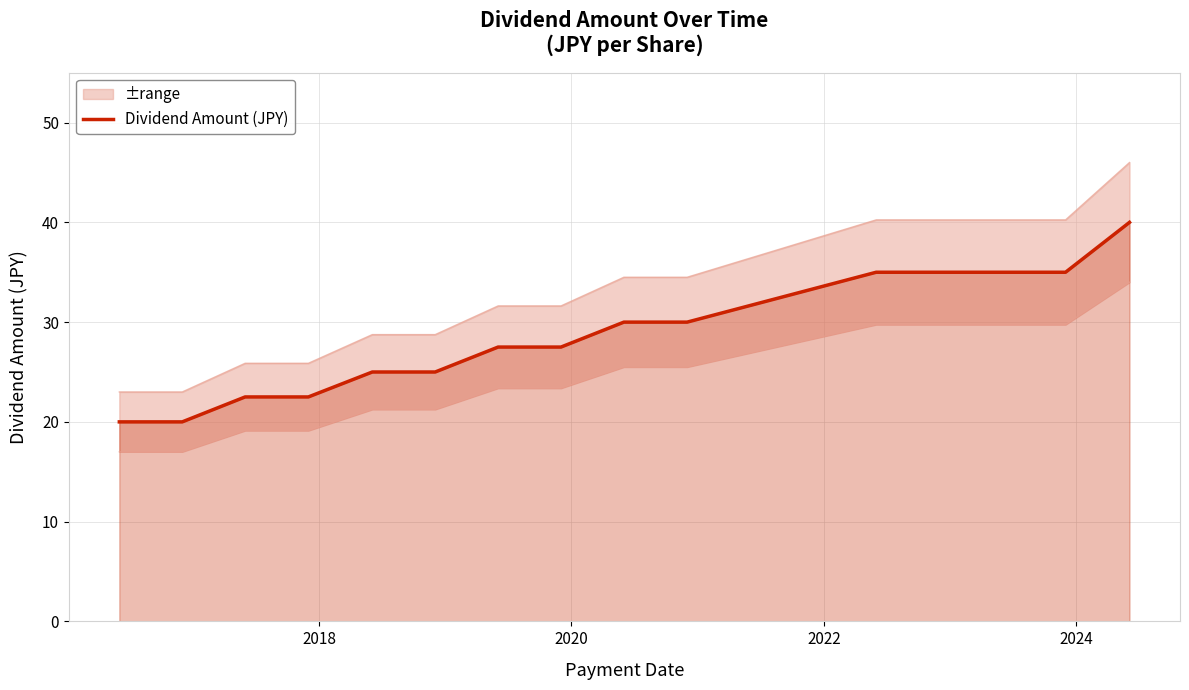

What is the minimum value for Dividend Amount (JPY)?

20.0